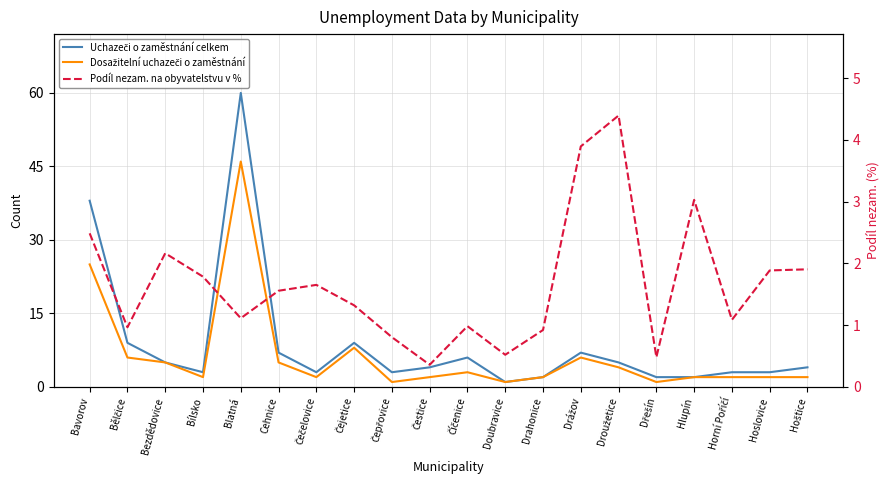

What are all the series names shown in the legend?

Uchazeči o zaměstnání celkem, Dosažitelní uchazeči o zaměstnání, Podíl nezam. na obyvatelstvu v %